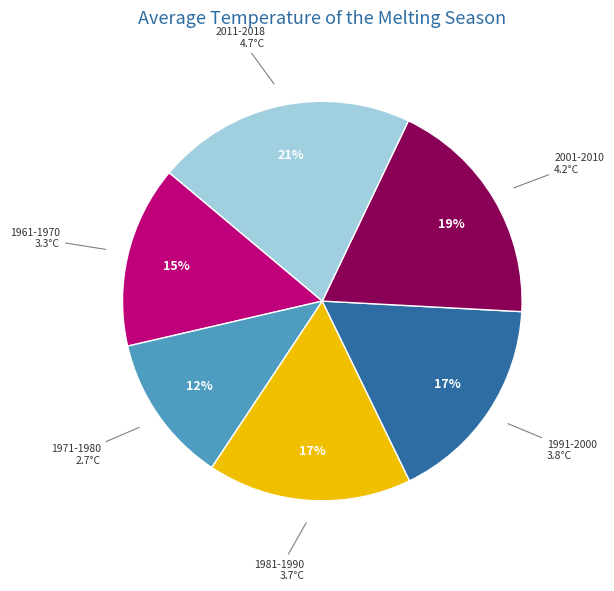

Between 1981-1990 and 2001-2010, which is larger?

2001-2010